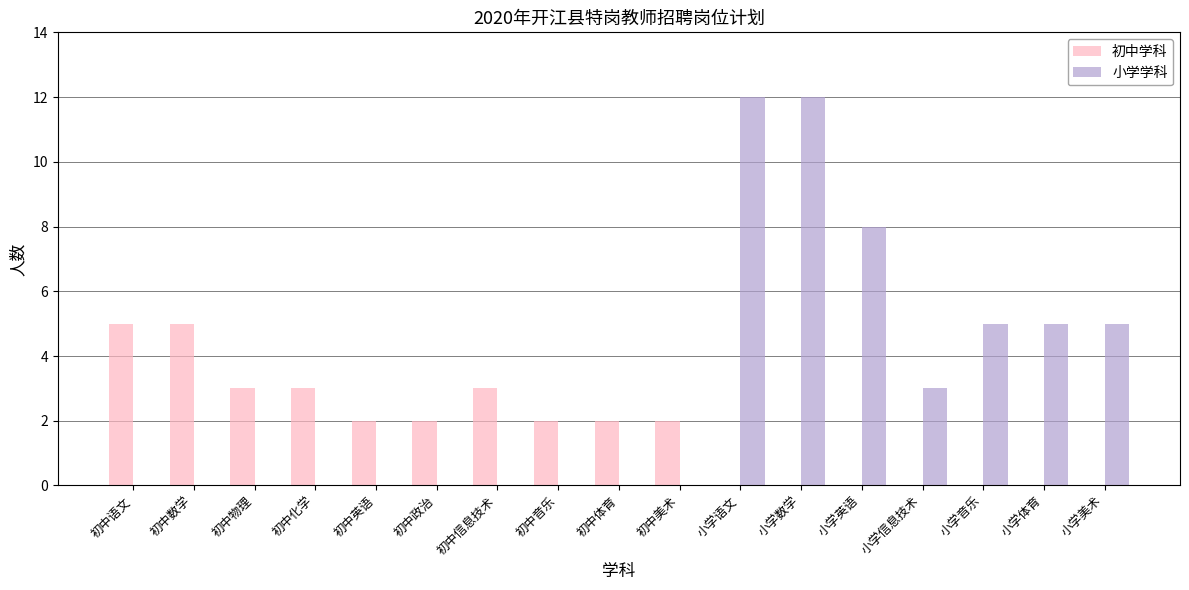

Read the 初中学科 value at 初中数学.

5